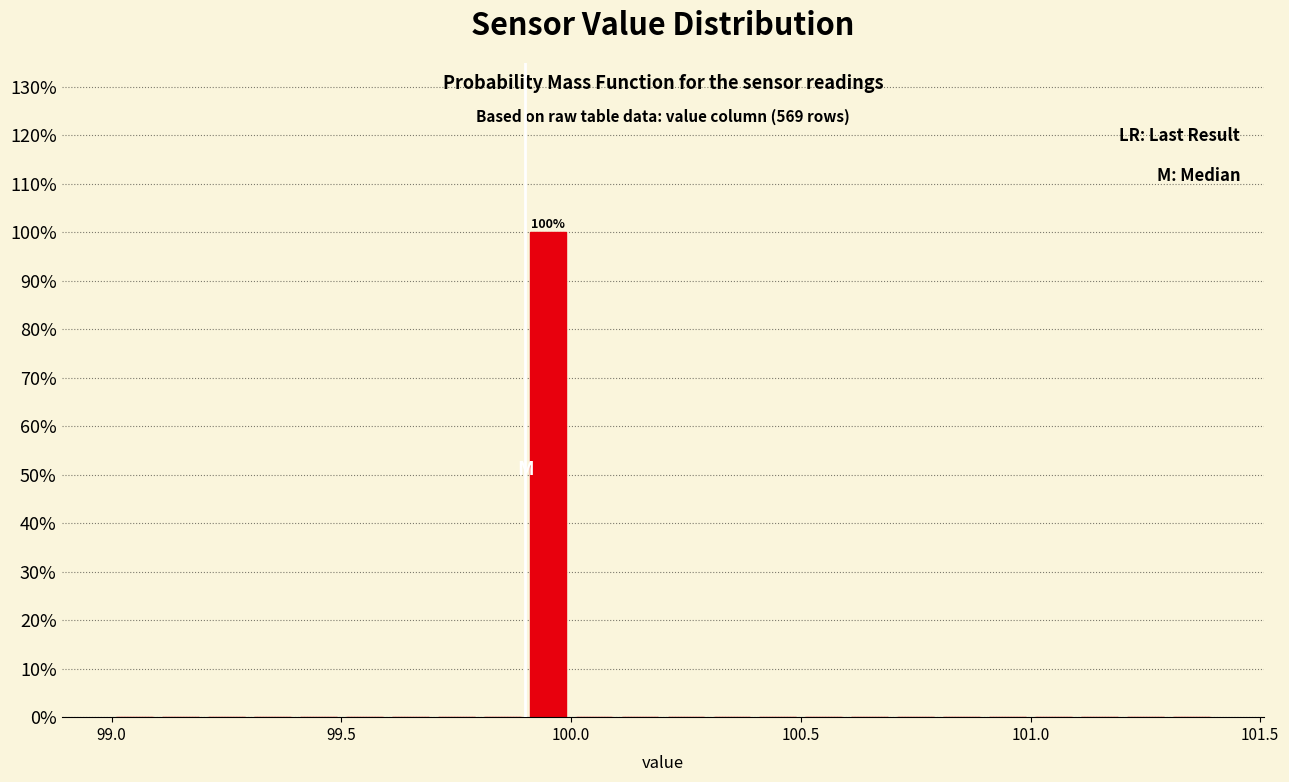

Read against the x-axis, roughly where is the centre of the tallest bar?

99.95